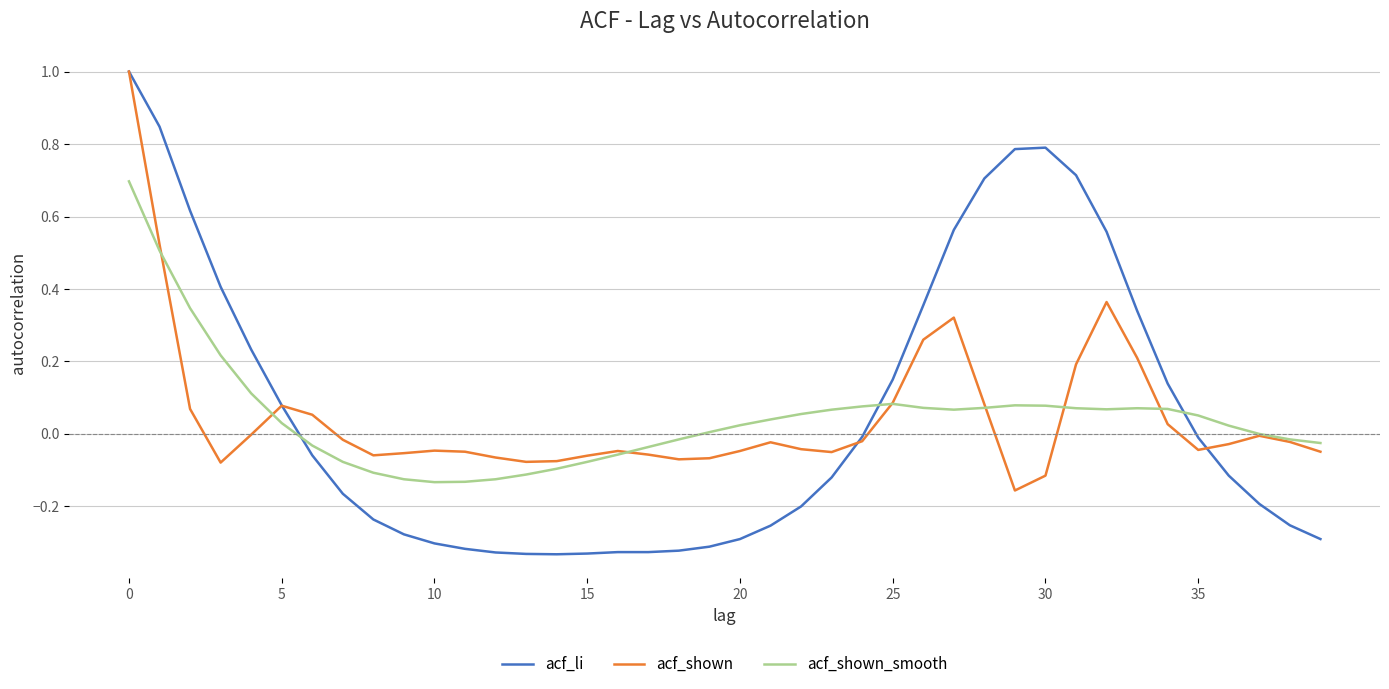

What is the maximum value for acf_shown_smooth?

0.7